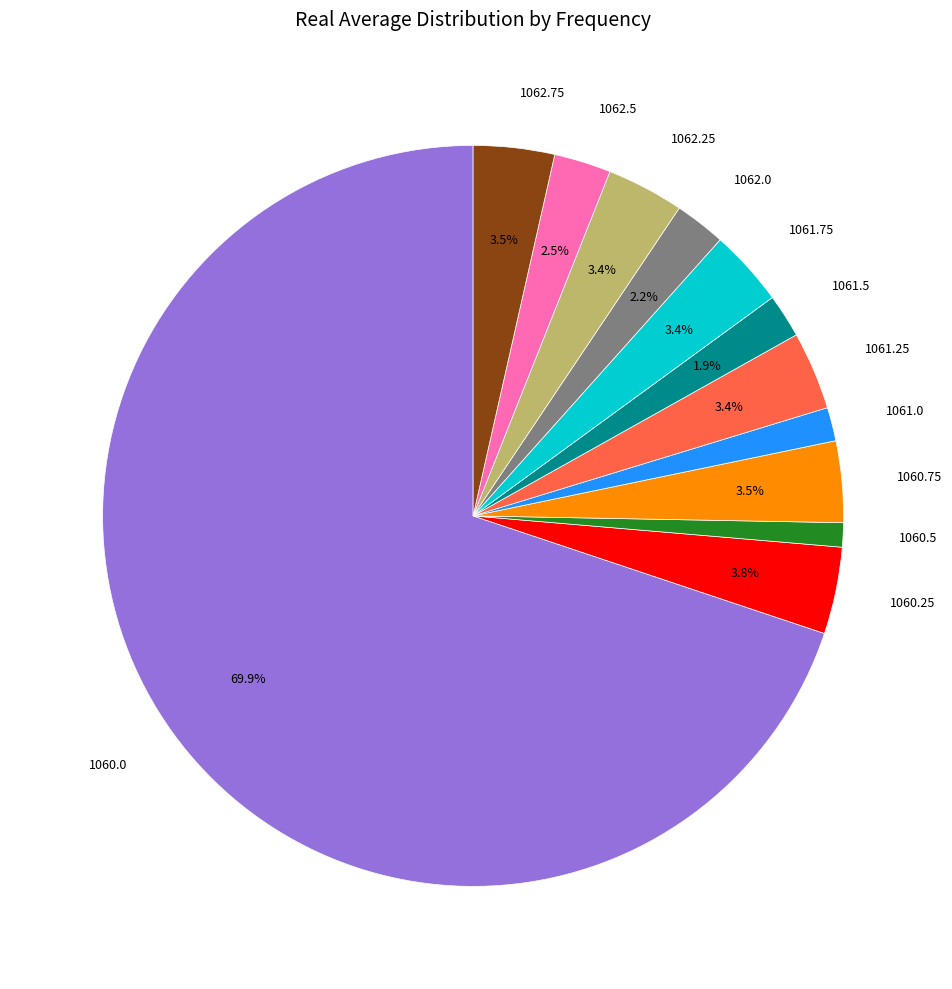

How many segments does this pie chart have?

12